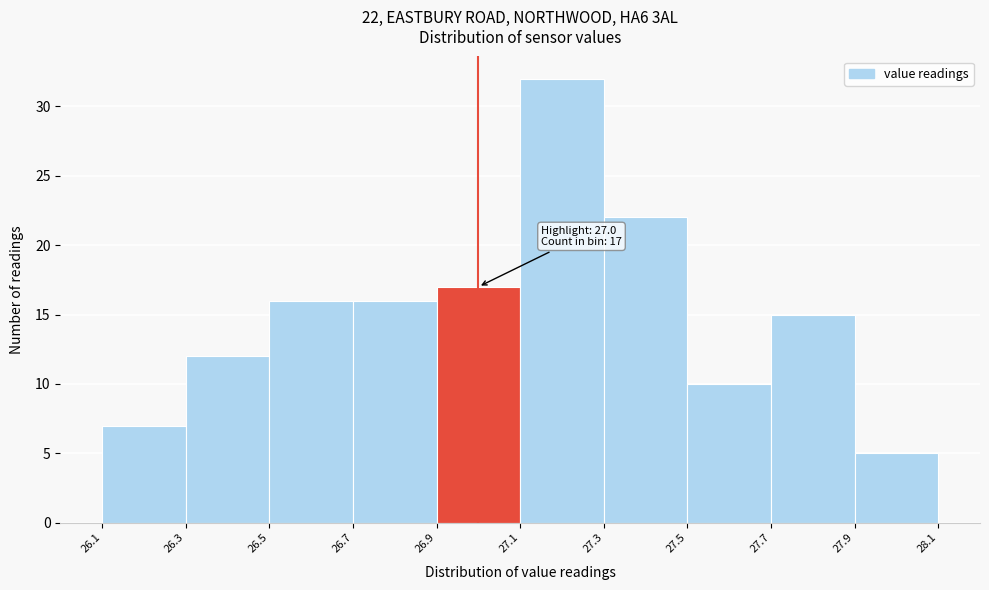

Over which range of the x-axis is the bar tallest?

27.1 to 27.3